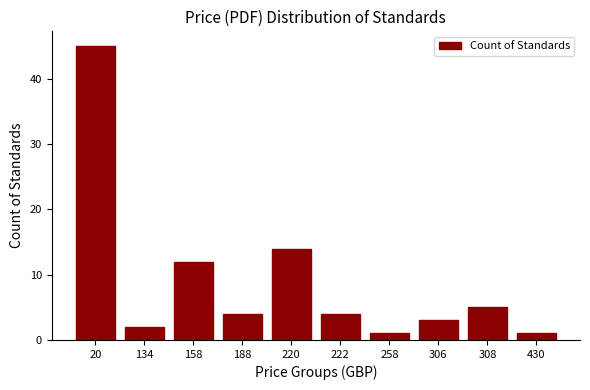

Reading left to right, list all the values displayed in this chart.

45	2	12	4	14	4	1	3	5	1